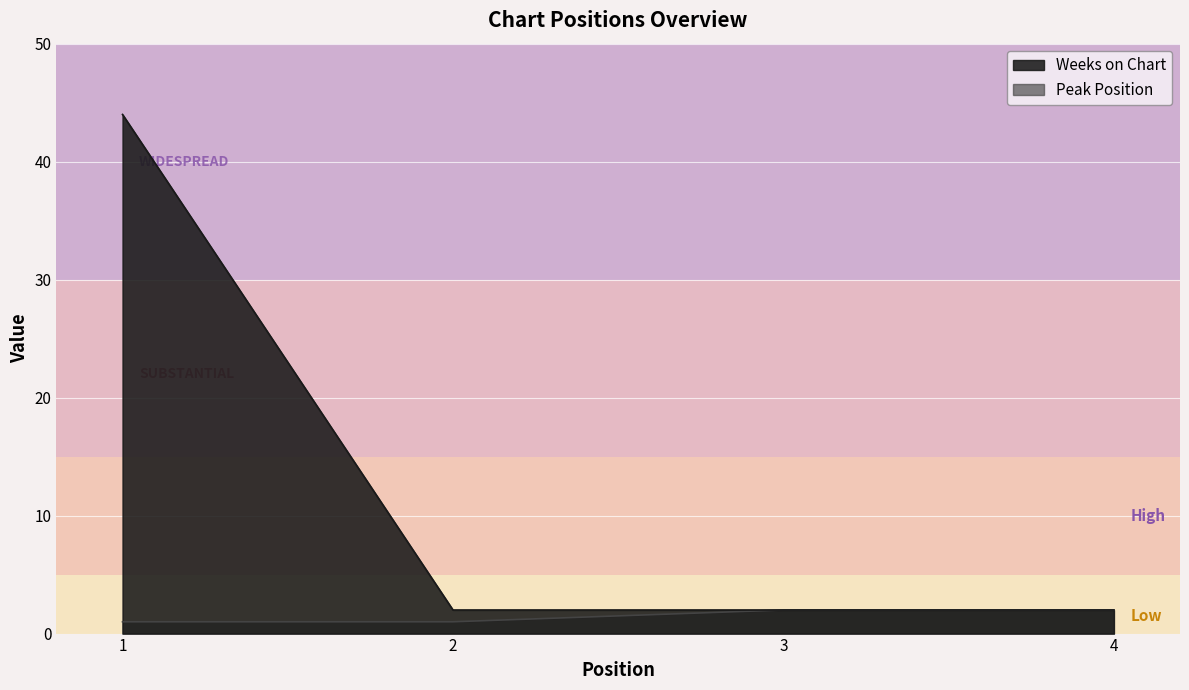

Is the value of Weeks on Chart at 4 greater than the value of Peak Position at 1?

Yes